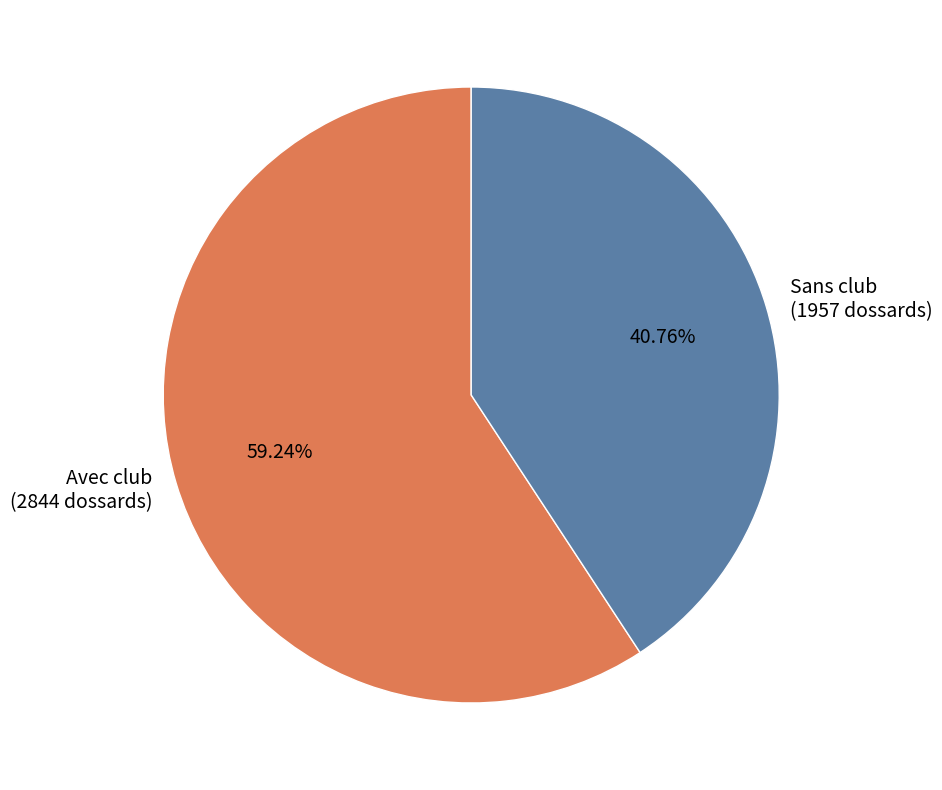

Which category has the smallest portion of the pie?

Sans club (1957 dossards)